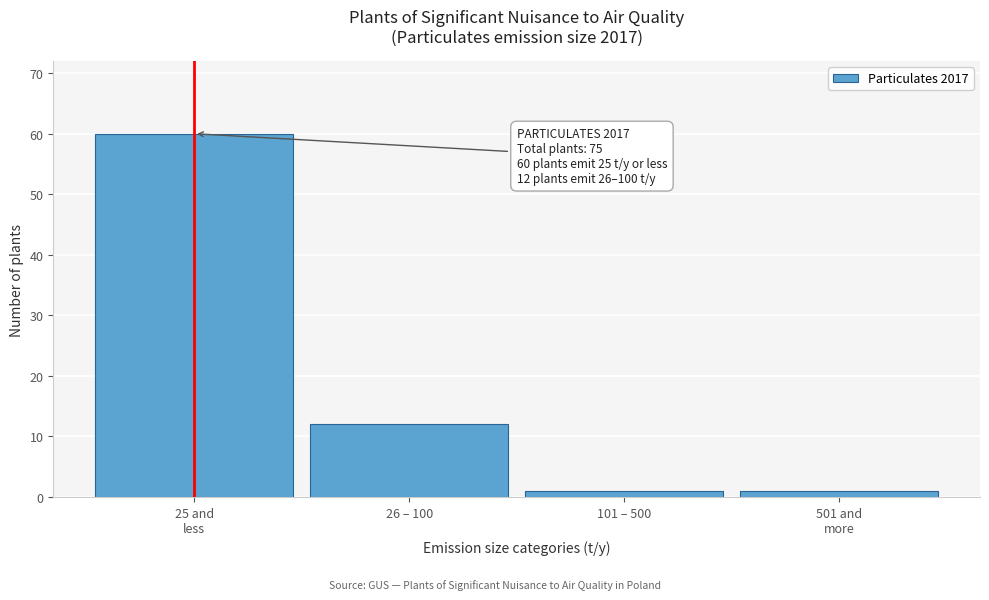

Reading right to left, transcribe all the data shown in this chart.

1	1	12	60